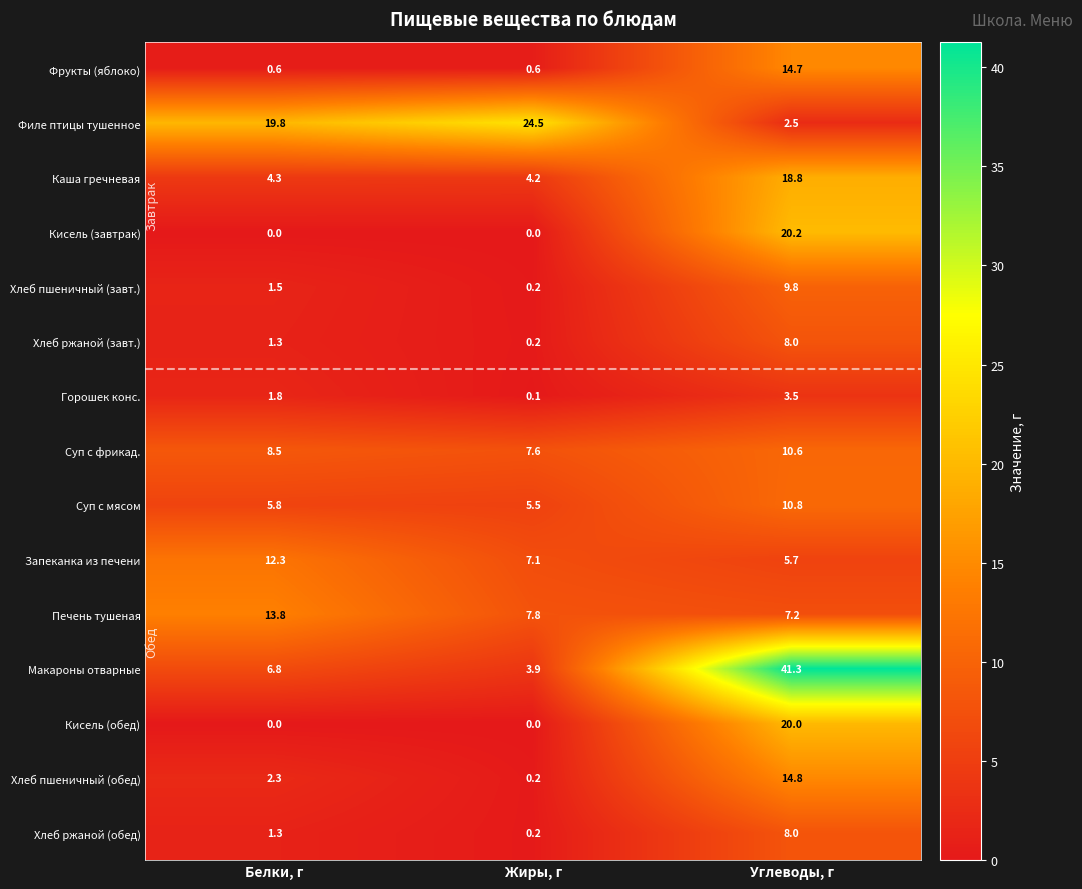

Is it true that Суп с фрикад. equals 8.5 at Белки, г?

True